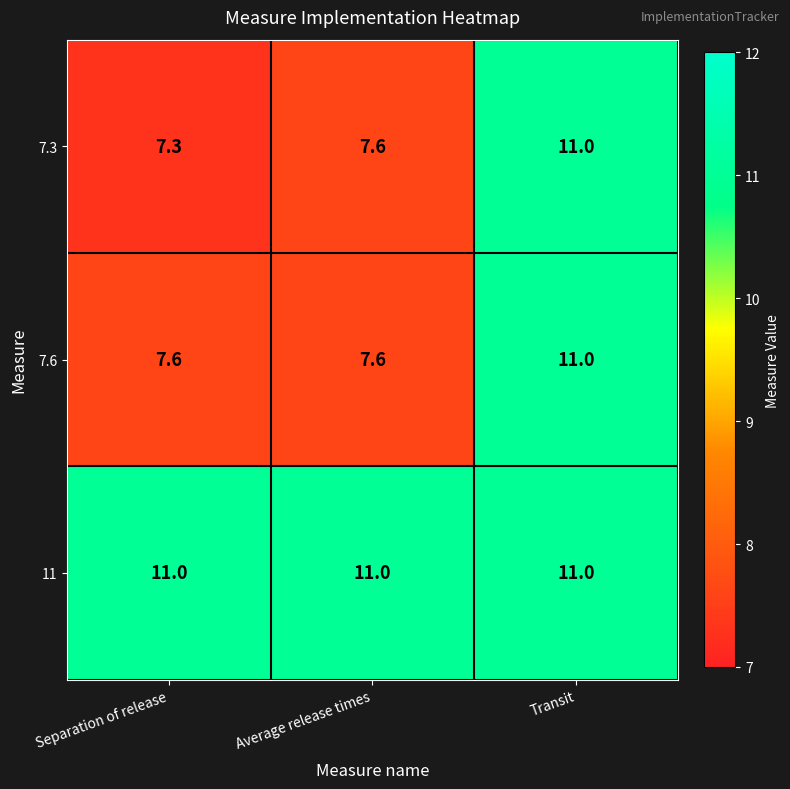

Which series has the largest total across all categories?

11